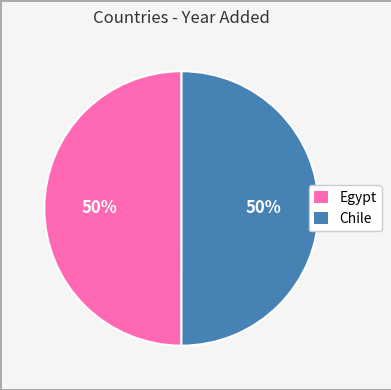

What is the ratio of the value at Egypt to the value at Chile?

1.0